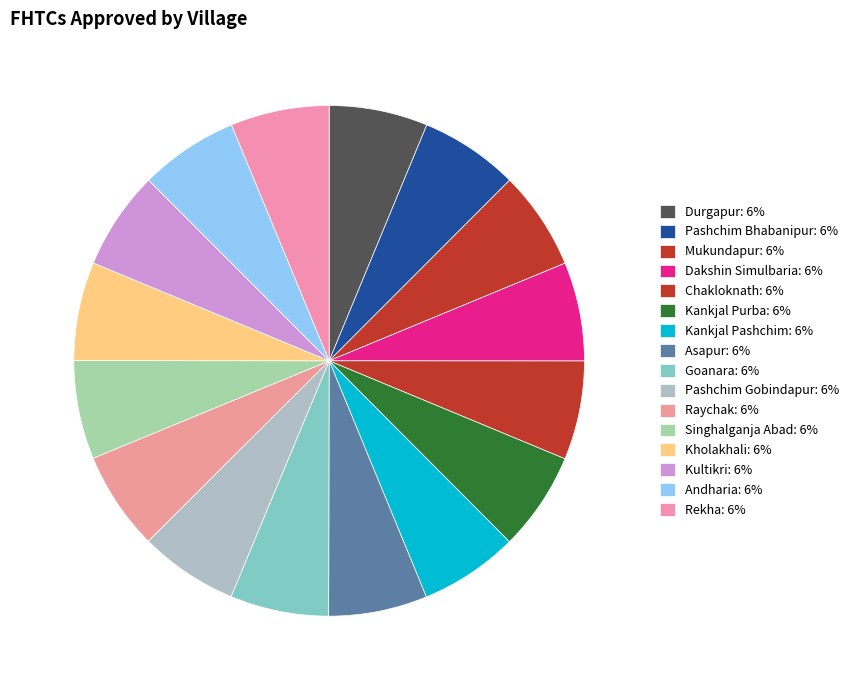

Does Durgapur account for over 50% of the chart?

No